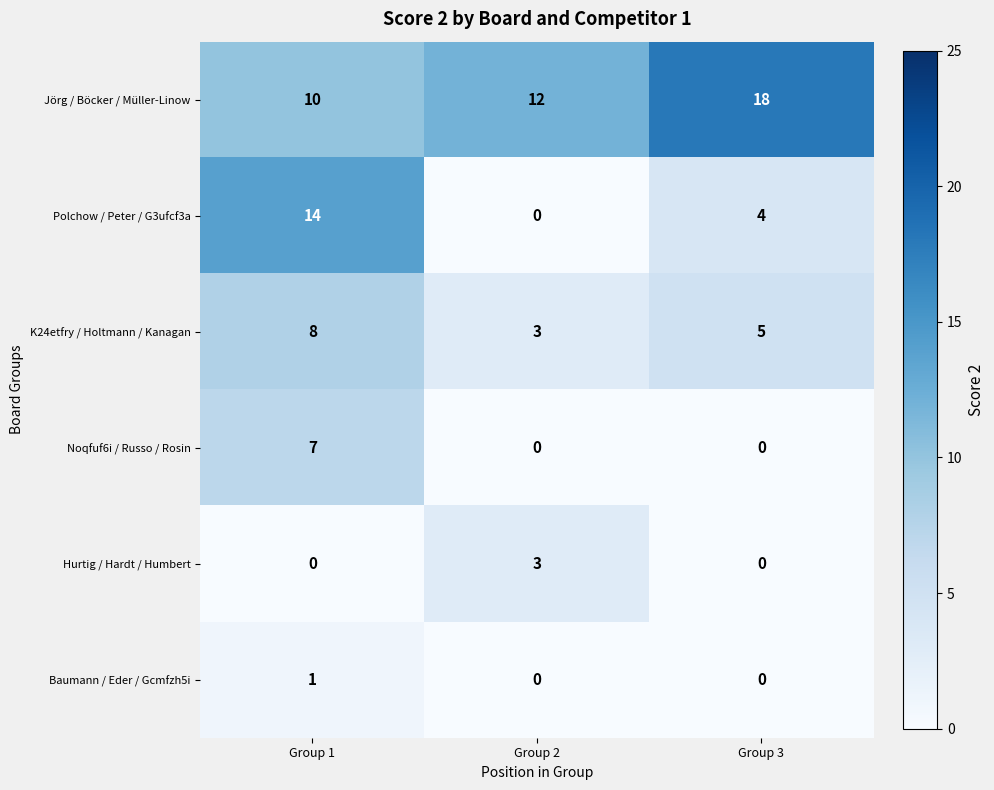

What is the difference between the Polchow / Peter / G3ufcf3a values at Group 2 and Group 3?

4